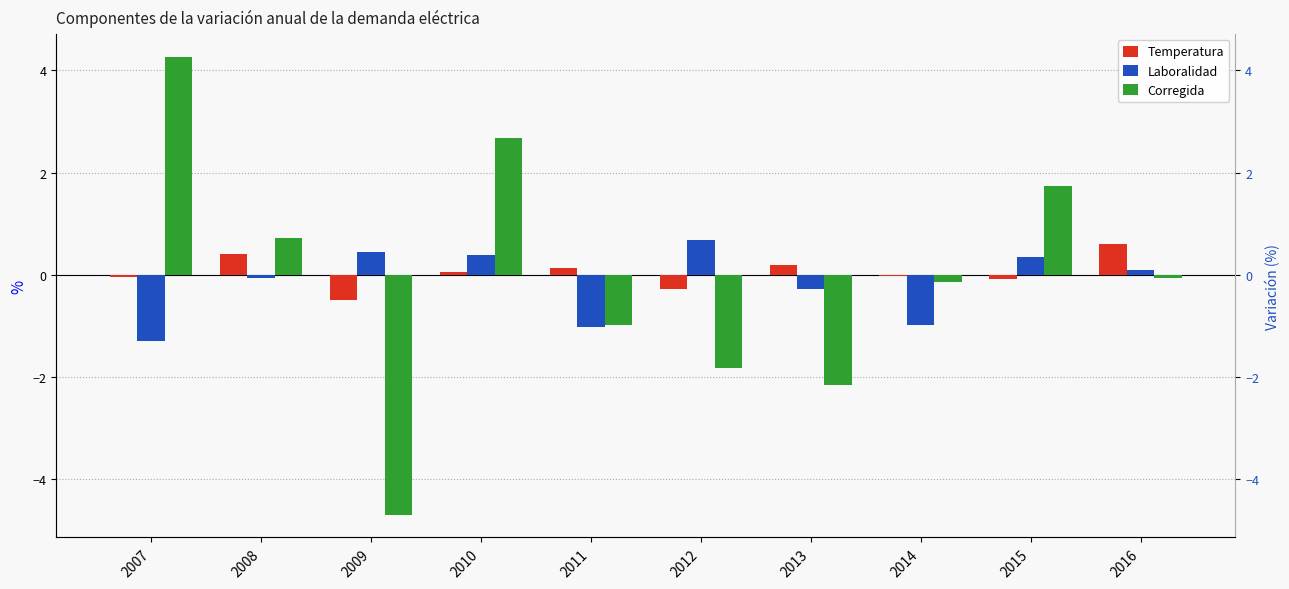

At how many categories does at least one series exceed 0?

9